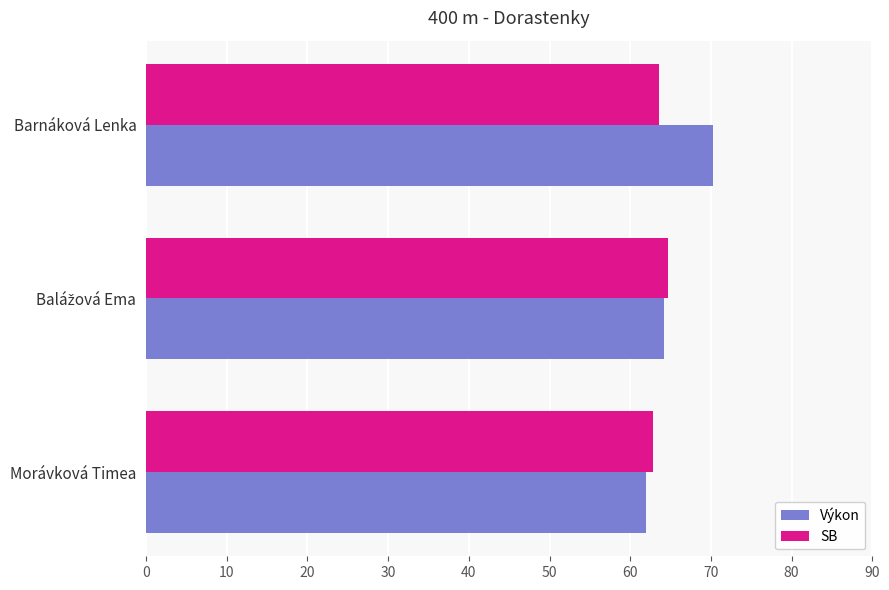

List the series in order of their peak value, lowest first.

SB, Výkon